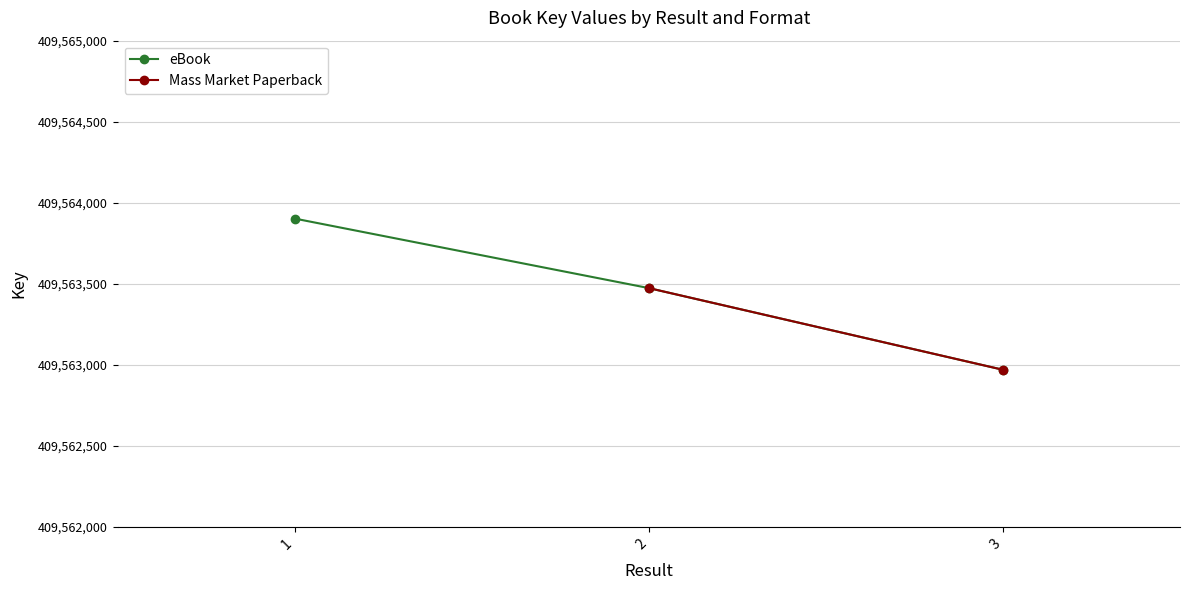

Which has a higher value, 2 or 1?

1